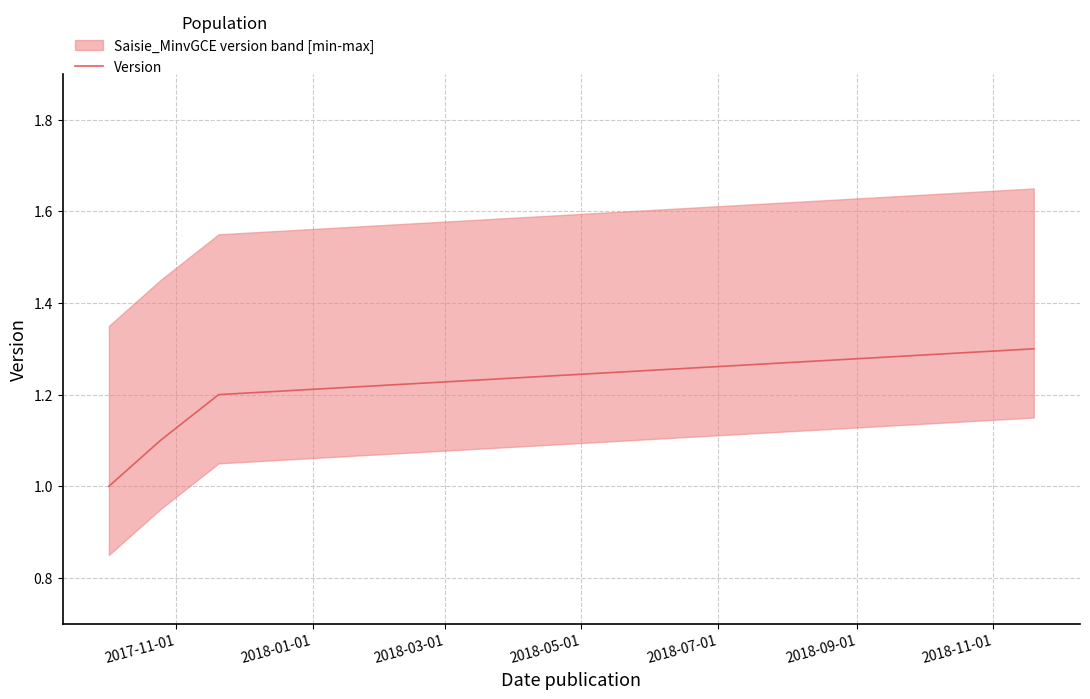

What is the minimum value for Version?

1.0